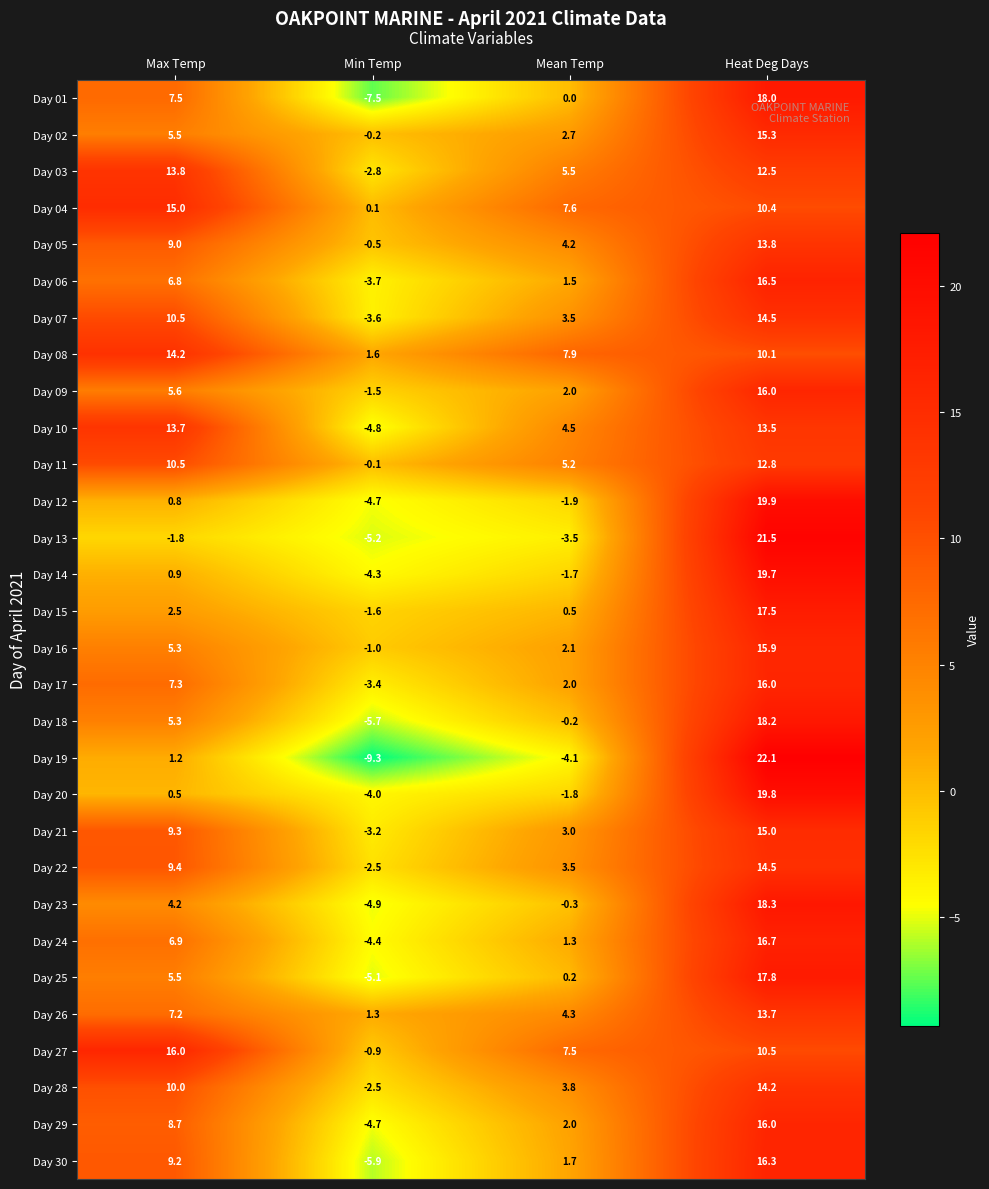

What is the difference between the highest and lowest values at Max Temp?

17.8